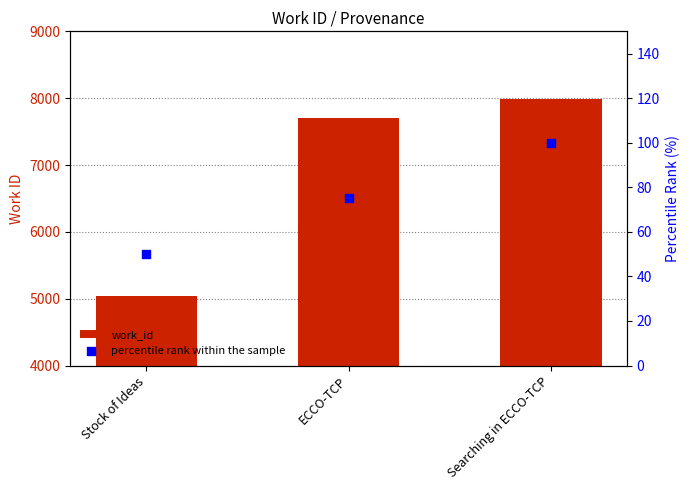

Which series has the largest total across all categories?

work_id